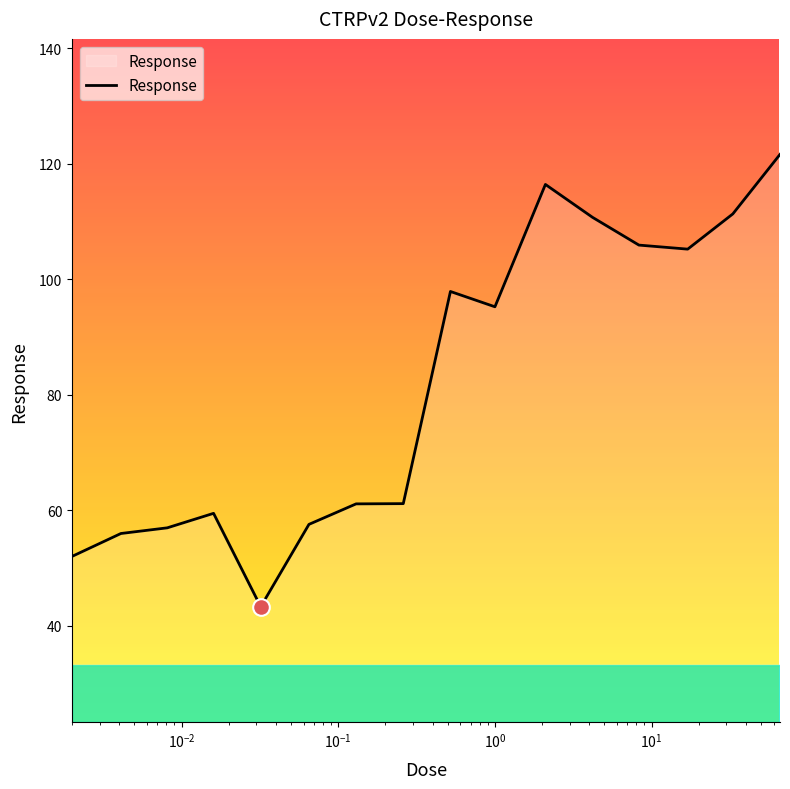

What is the average value?

82.0